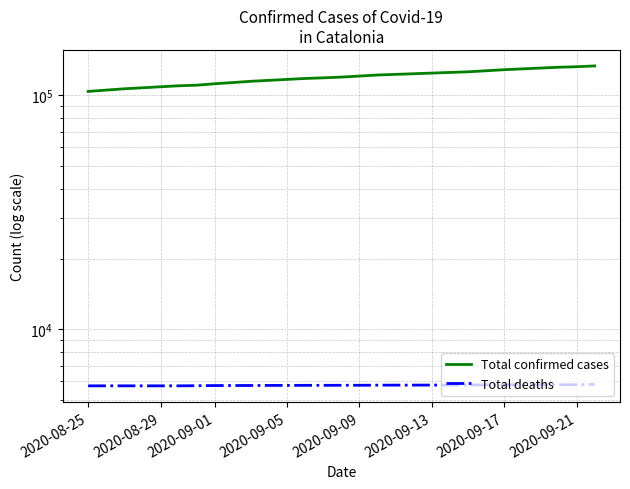

How many data points in Total deaths are above 5770?

9